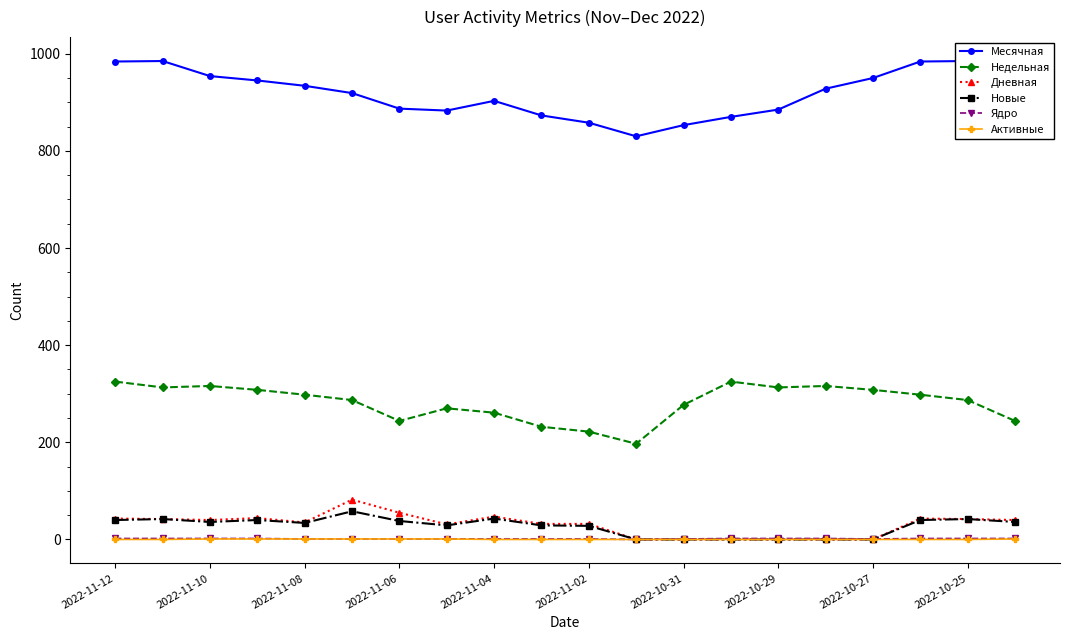

At how many categories does at least one series exceed 214?

20